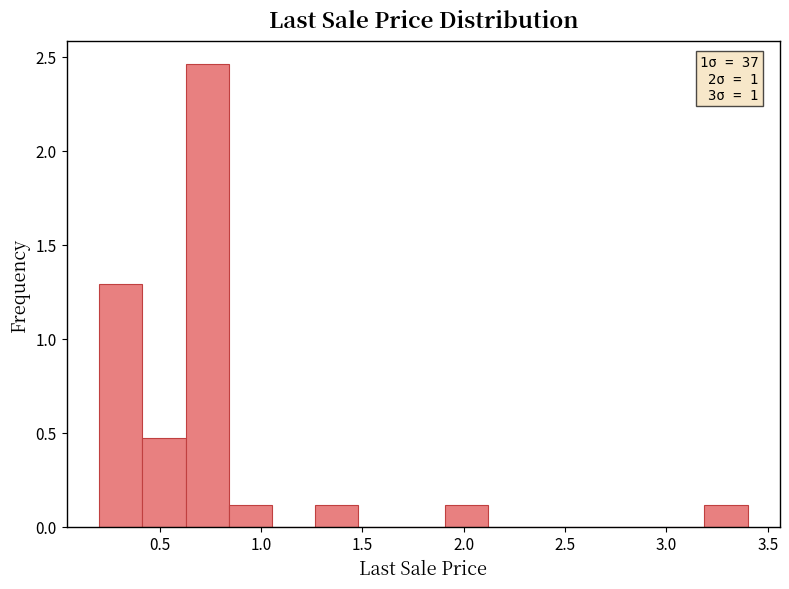

Over which range of the x-axis is the bar tallest?

0.65 to 0.85